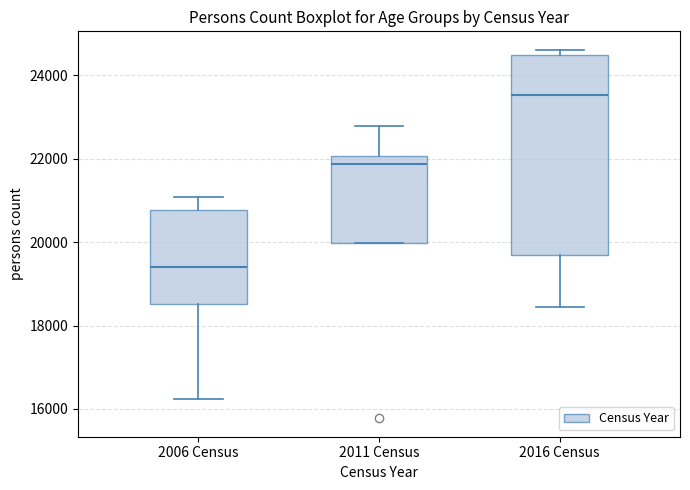

Comparing the boxes themselves (not the whiskers), which one is the tallest?

2016 Census